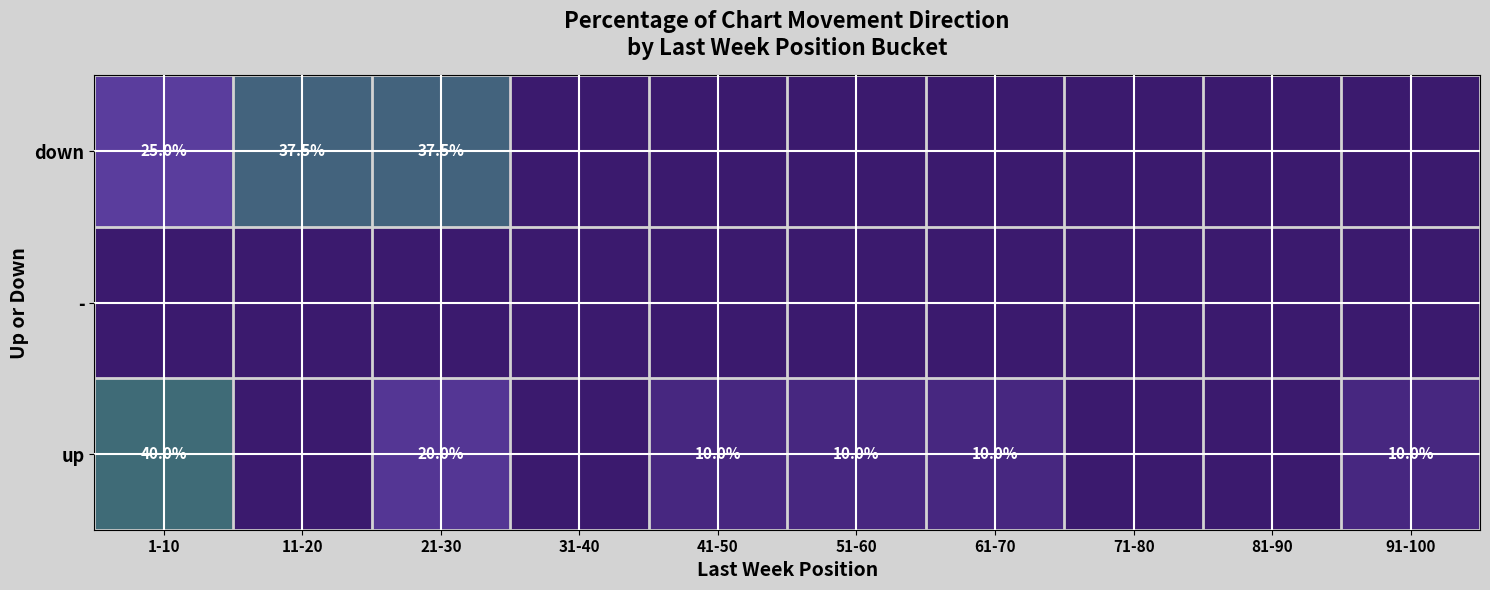

At how many categories does at least one series exceed 1?

7